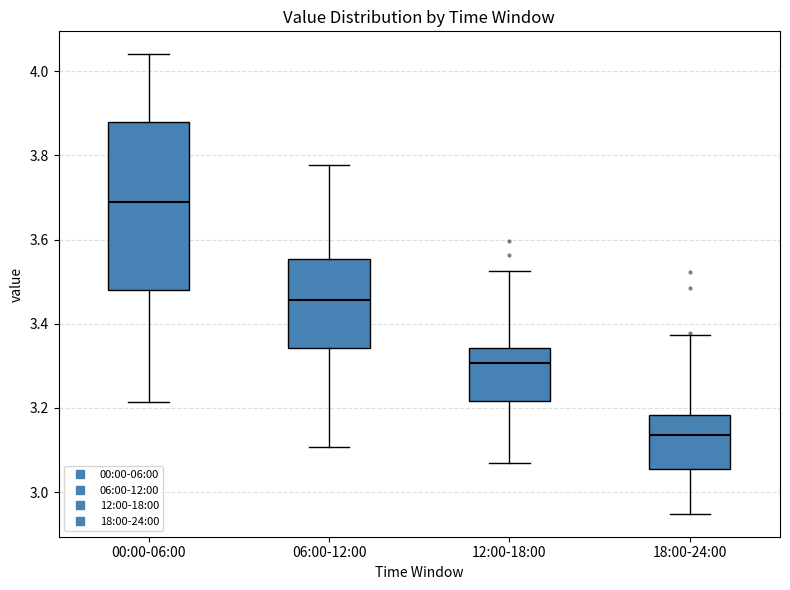

Reading left to right, transcribe this box plot: for each box, give where its median line is, the range the box spans, and where its two whiskers end, as read against the y-axis. The values are not printed on the chart, so give them approximately, as read against the axis.

00:00-06:00: median 3.70, box 3.48 to 3.88, whiskers 3.22 to 4.04
06:00-12:00: median 3.46, box 3.34 to 3.56, whiskers 3.10 to 3.78
12:00-18:00: median 3.30, box 3.22 to 3.34, whiskers 3.06 to 3.52
18:00-24:00: median 3.14, box 3.06 to 3.18, whiskers 2.94 to 3.38